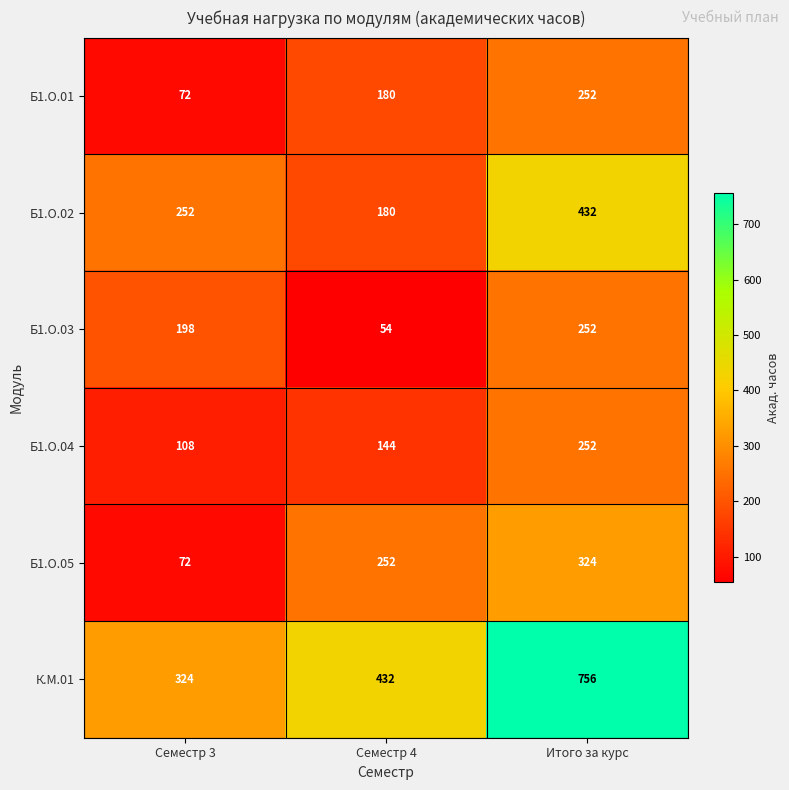

Where is К.М.01 nearest to the value 540?

Семестр 4